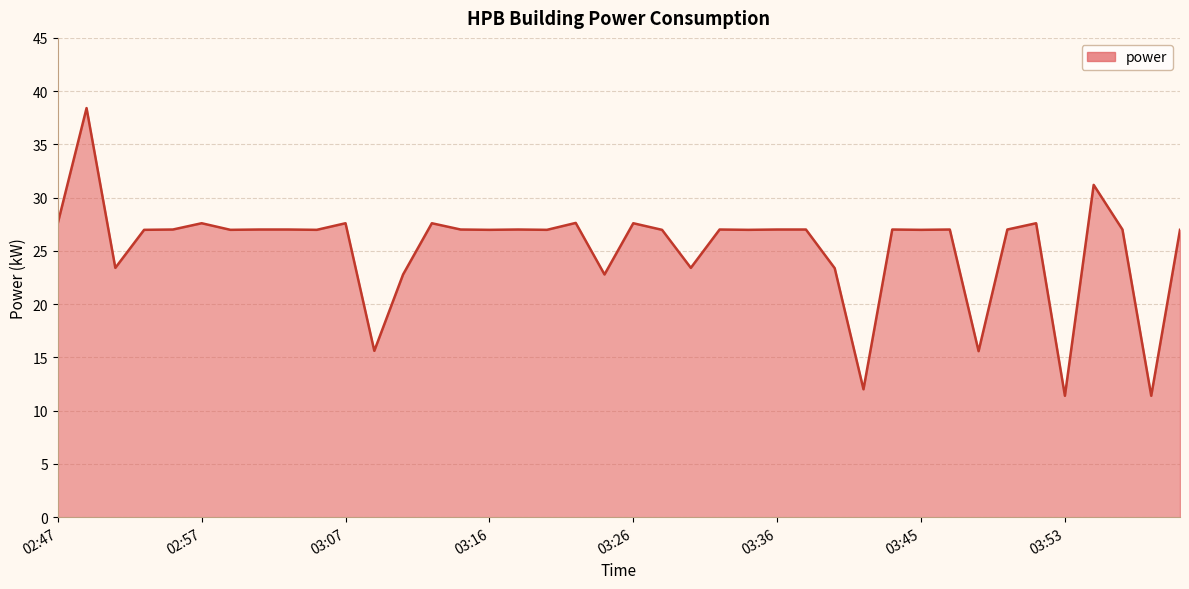

What is the maximum value shown in the chart?

38.4